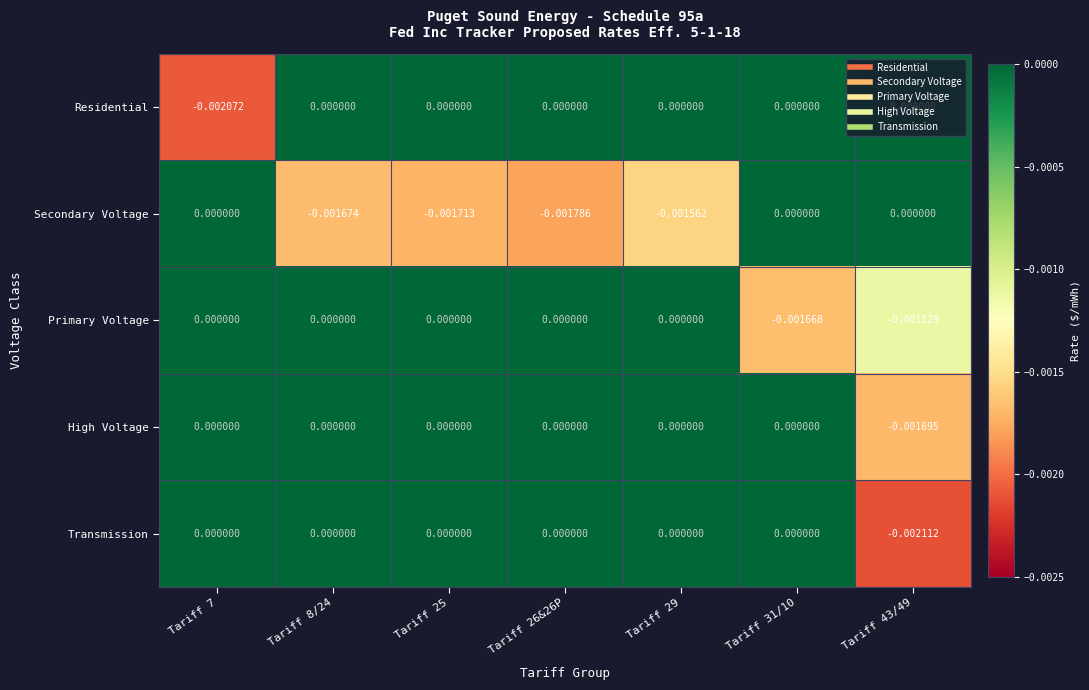

How many negative values does the Residential series have?

1